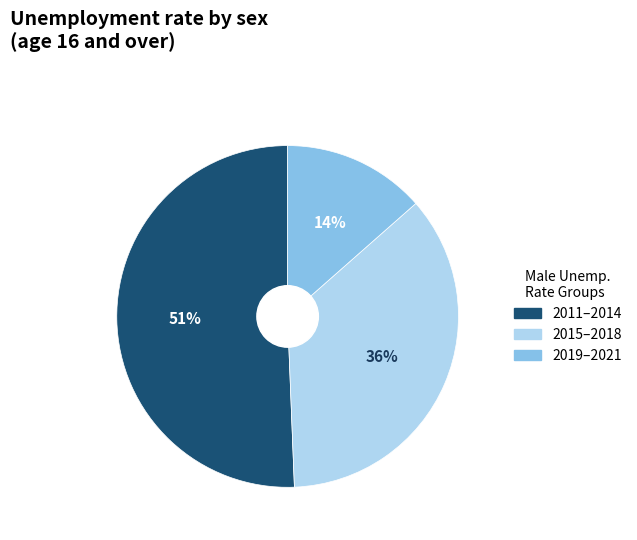

Is there any slice that represents more than half of the pie?

Yes